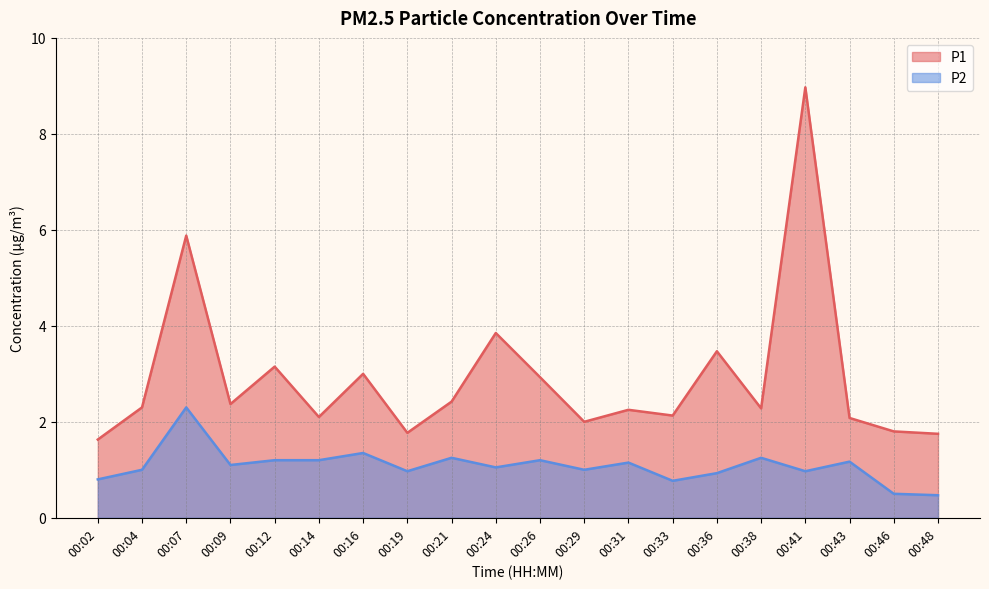

What is the difference between the maximum and minimum values in the P1 series?

7.3